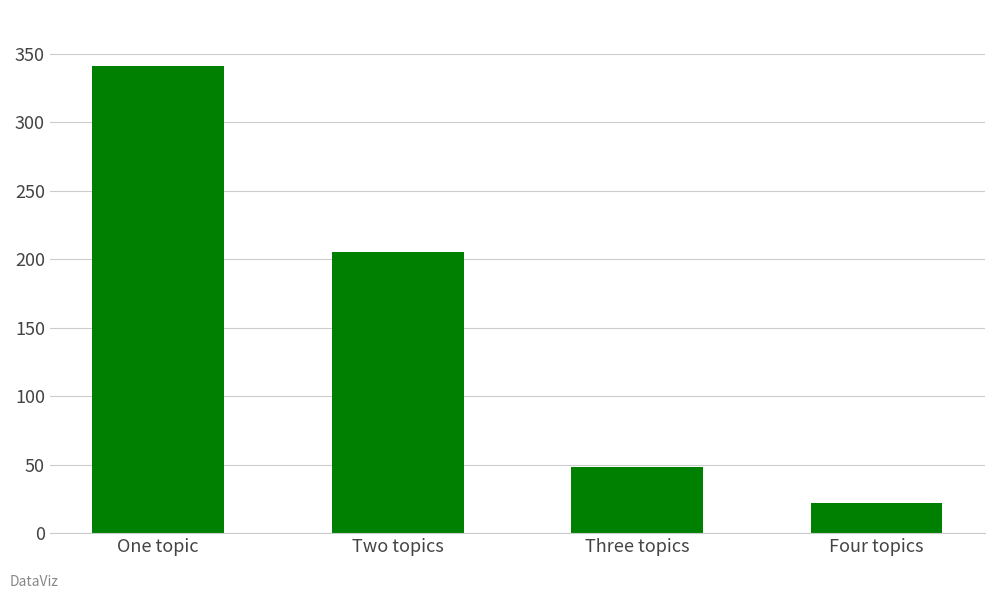

Reading left to right, what are all the values shown in this chart?

One topic=341	Two topics=205	Three topics=48	Four topics=22